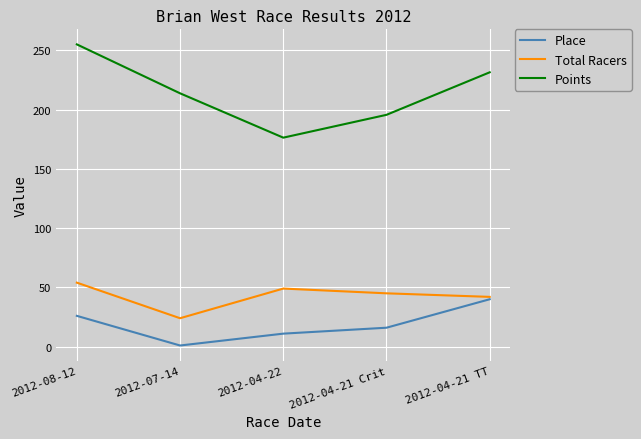

Reading left to right, list all the values displayed in this chart.

Place: 26.0	1.0	11.0	16.0	40.0
Total Racers: 54.0	24.0	49.0	45.0	42.0
Points: 254.9	213.7	176.3	195.5	231.4